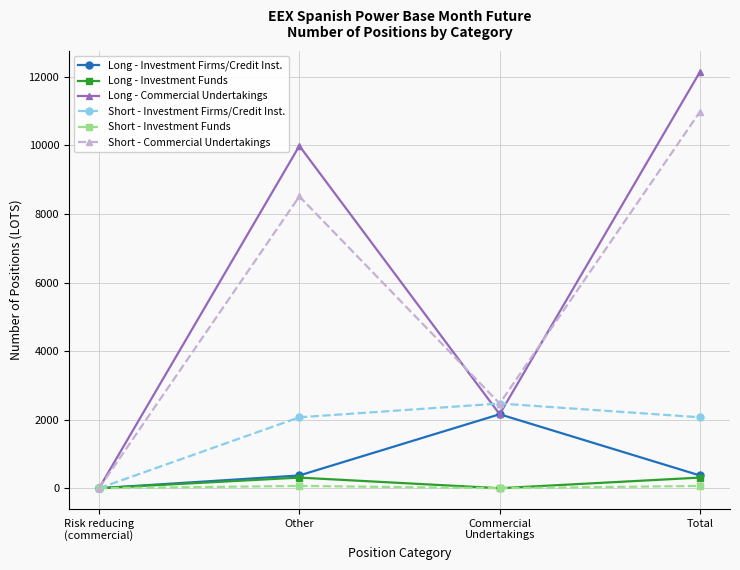

What is the label of the 1st point from the right?

Total